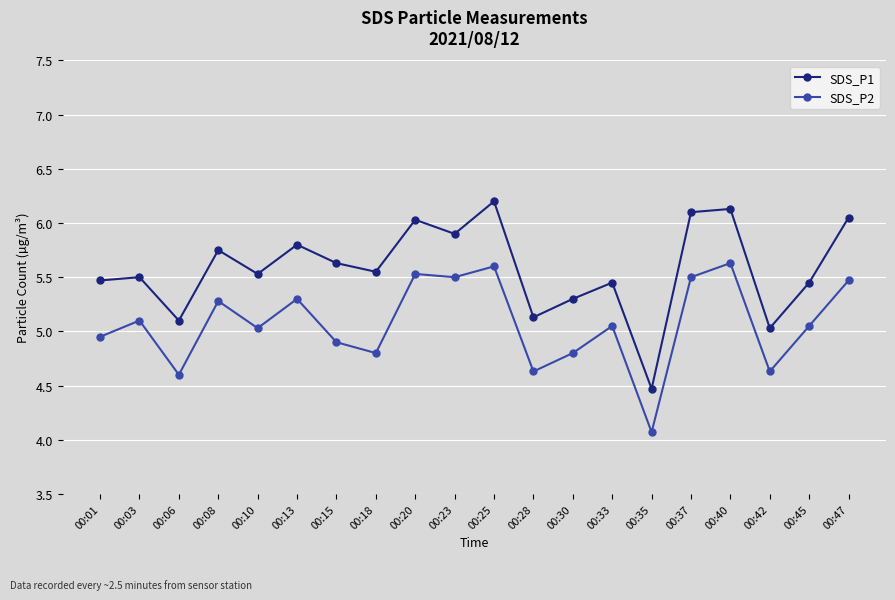

True or false: SDS_P2 and SDS_P1 intersect in this chart.

False